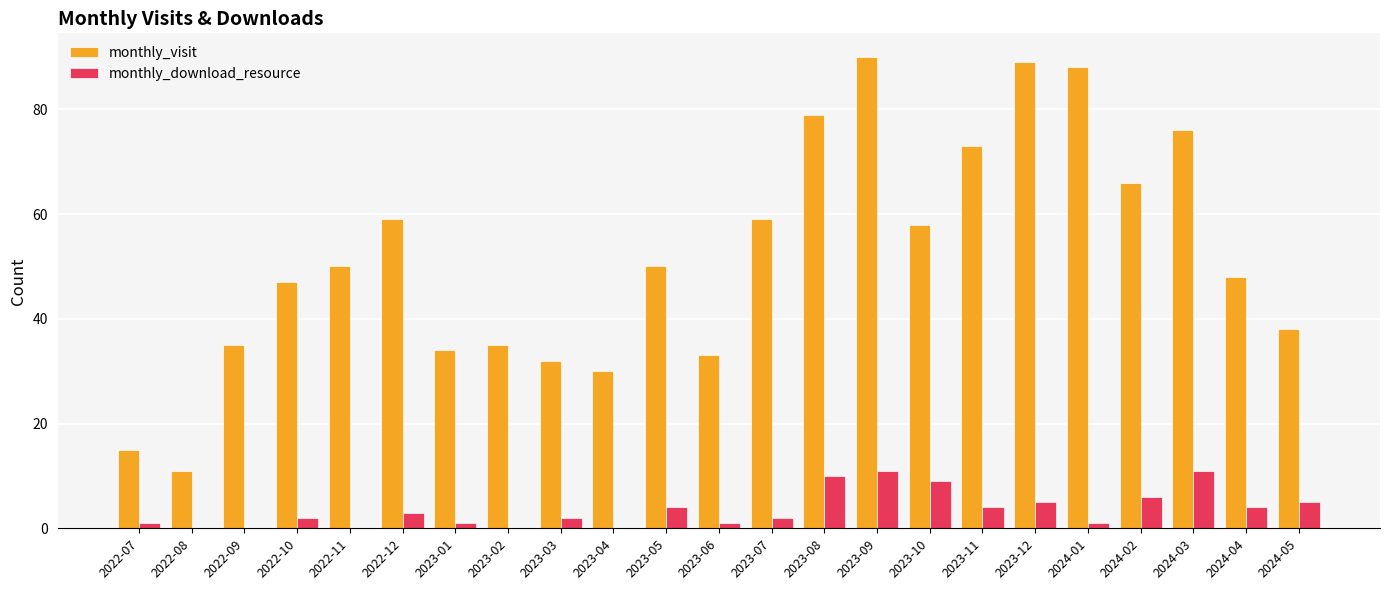

What is the sum of the monthly_visit values at 2022-12 and 2022-09?

94